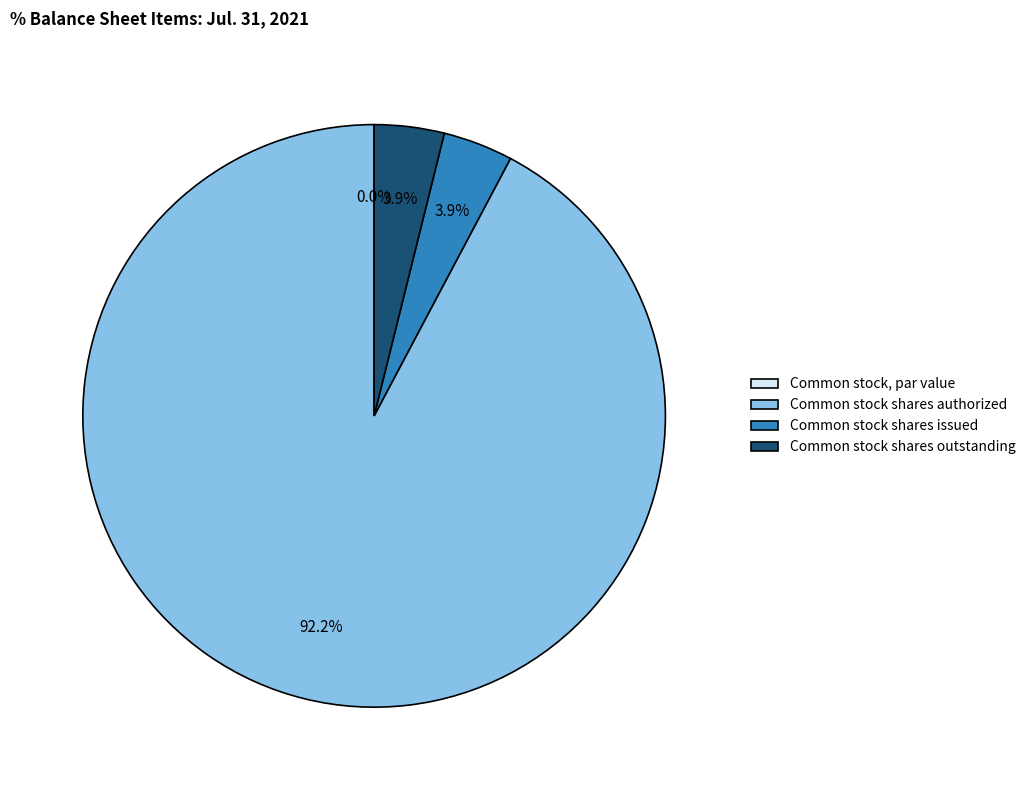

What percentage is NOT represented by Common stock shares outstanding?

96.1%